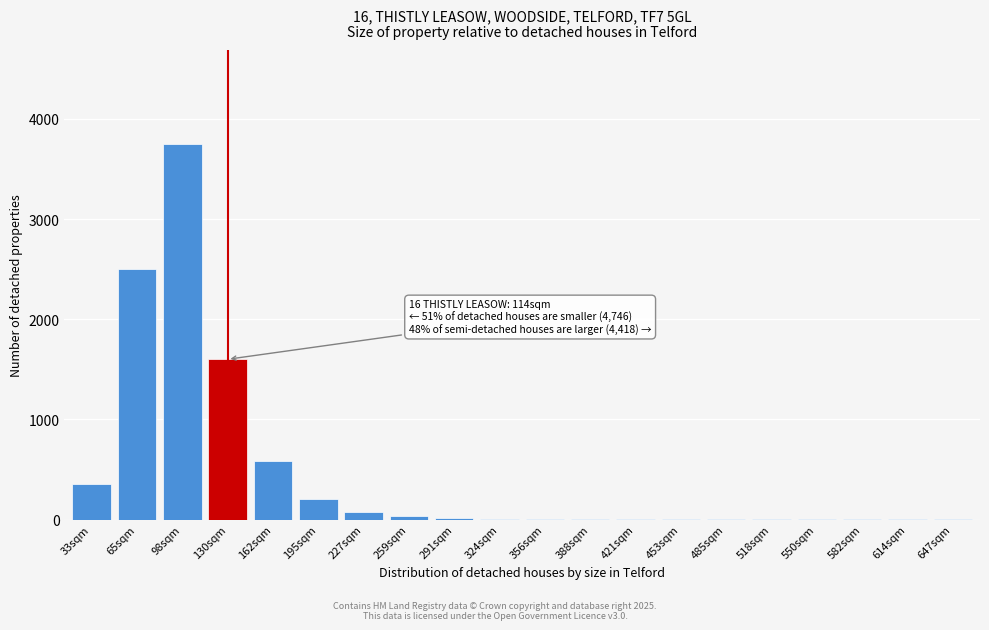

What is the maximum value shown in the chart?

3750